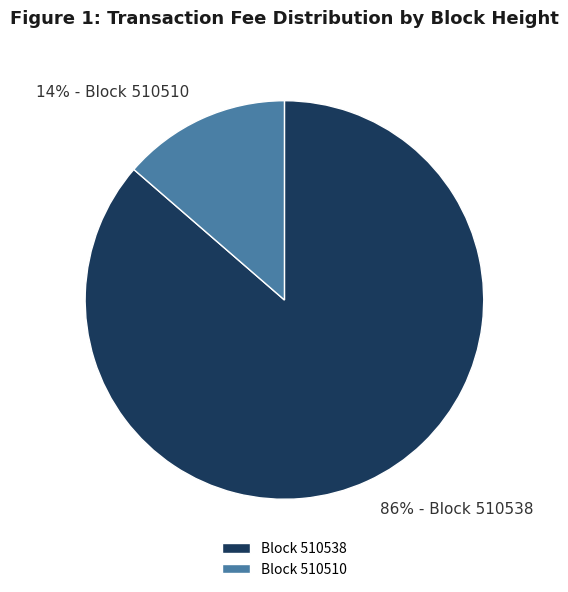

The Block 510510 slice represents 7% of the pie. True or false?

False